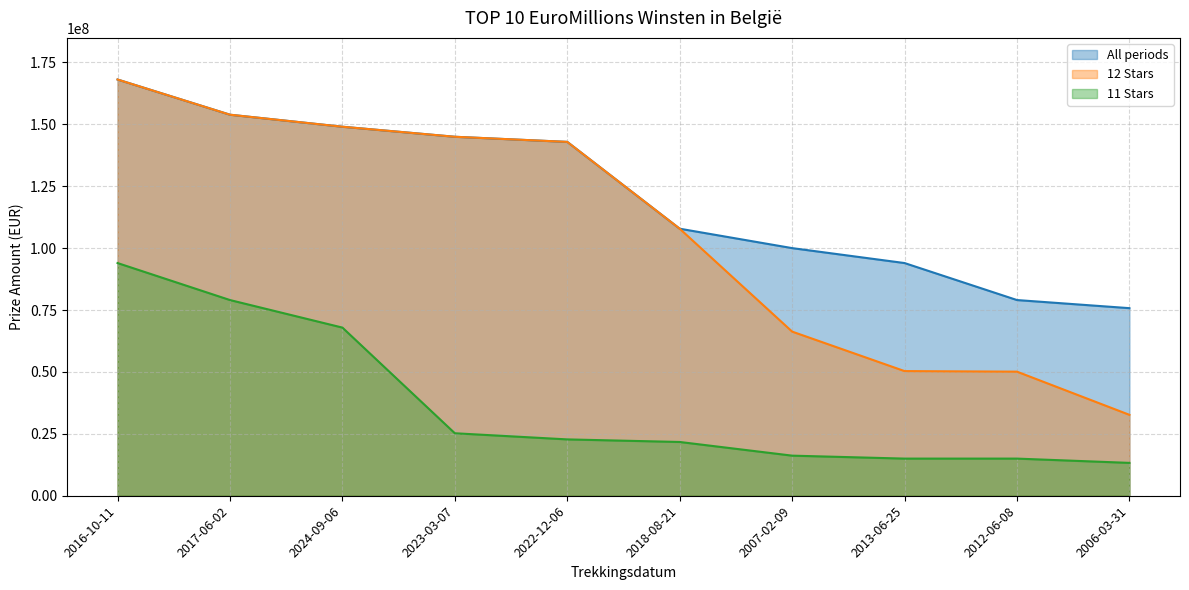

At how many categories does at least one series exceed 23451458?

10